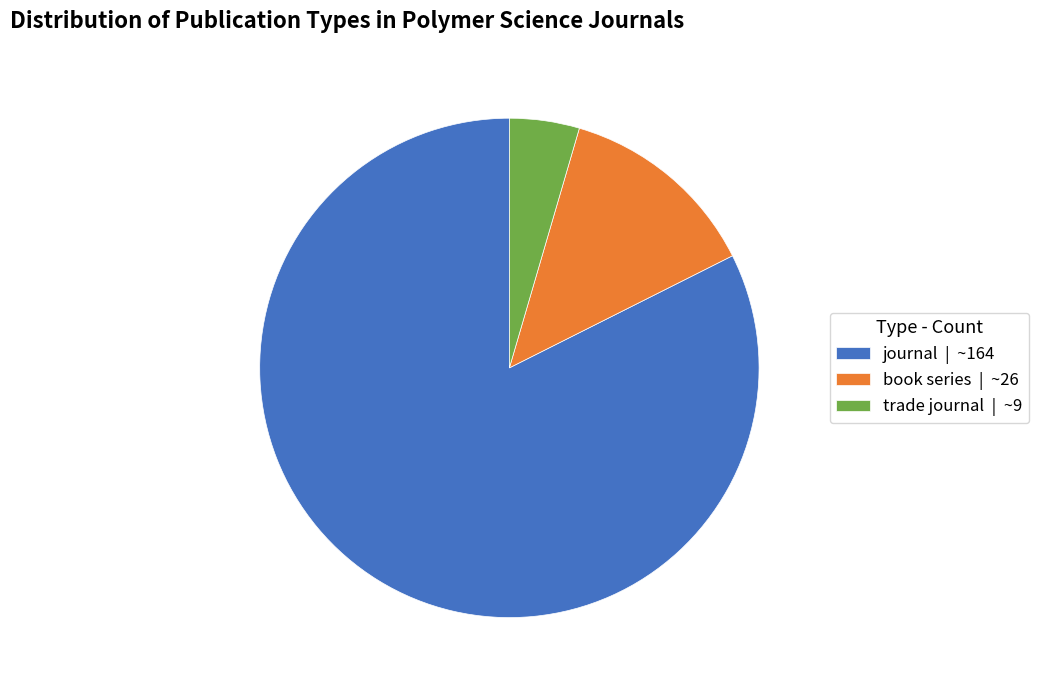

Count the number of slices in the pie.

3